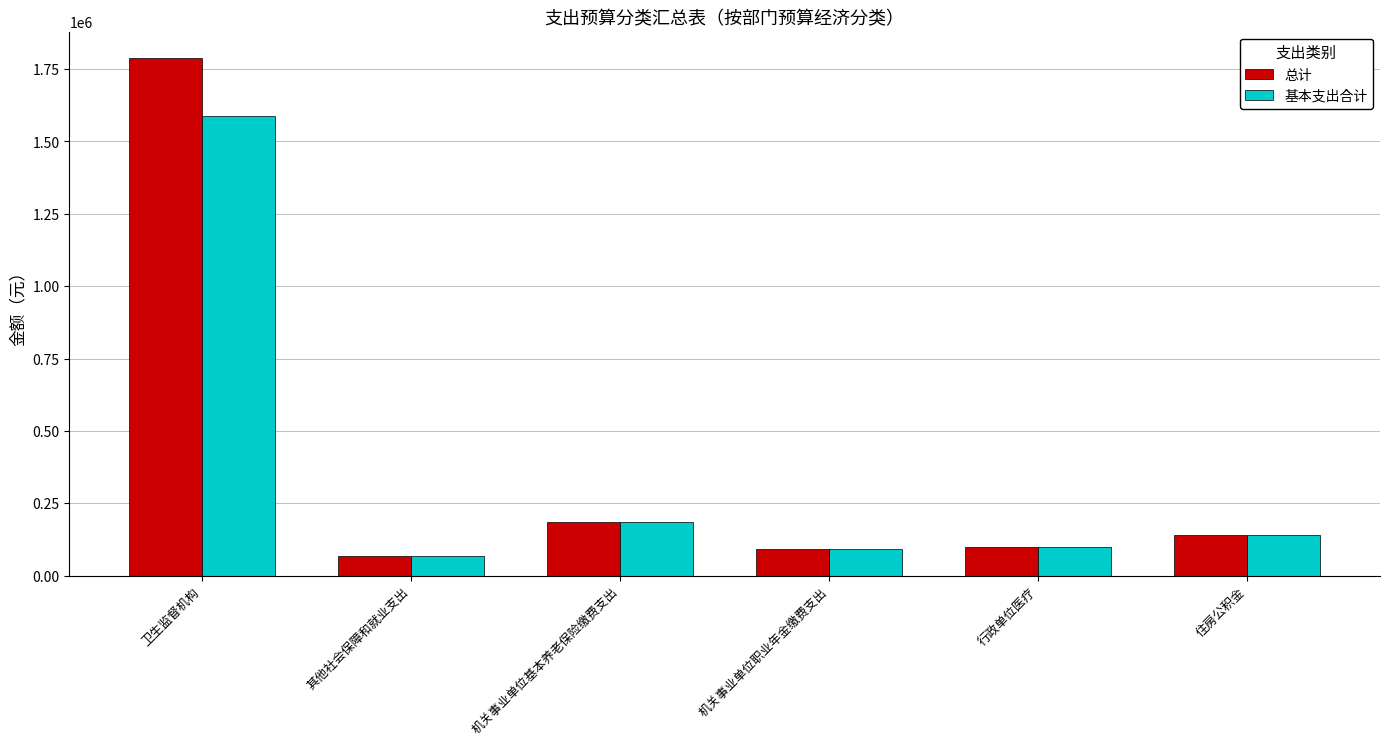

How many data points in 基本支出合计 are less than 140171?

3